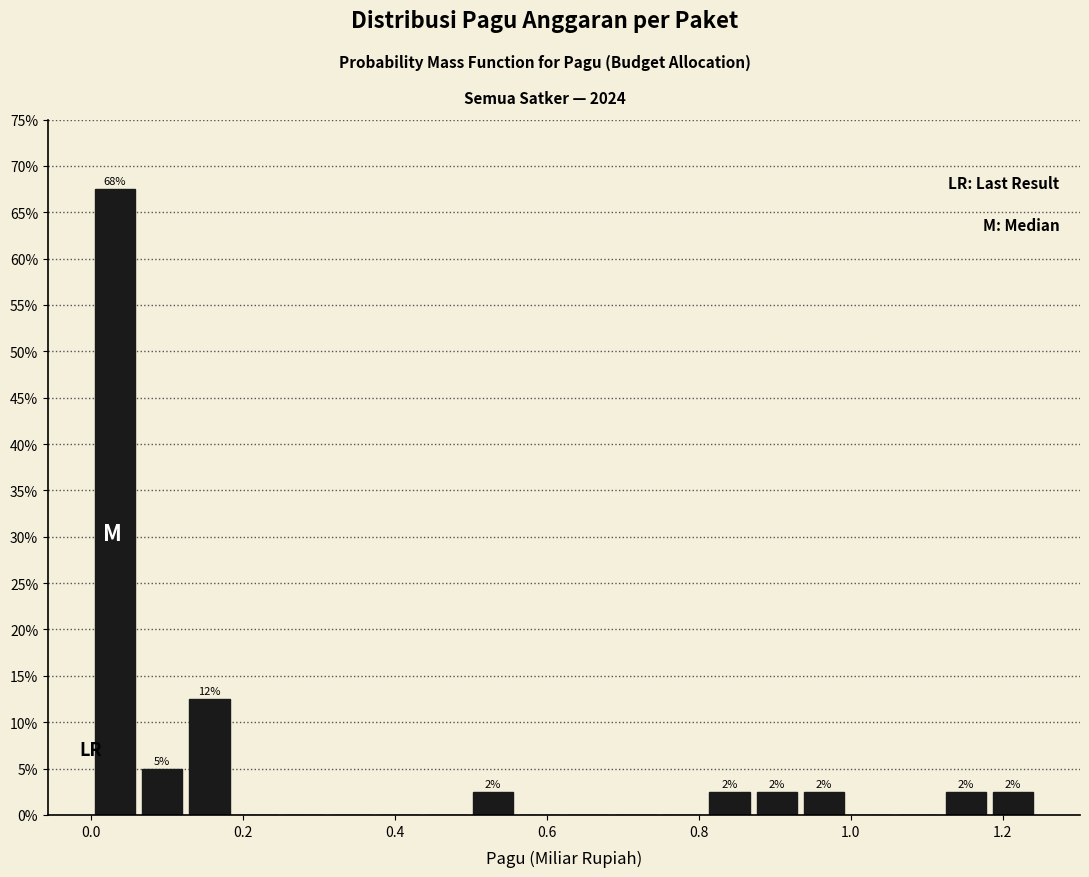

Read against the x-axis, roughly where is the centre of the tallest bar?

0.04